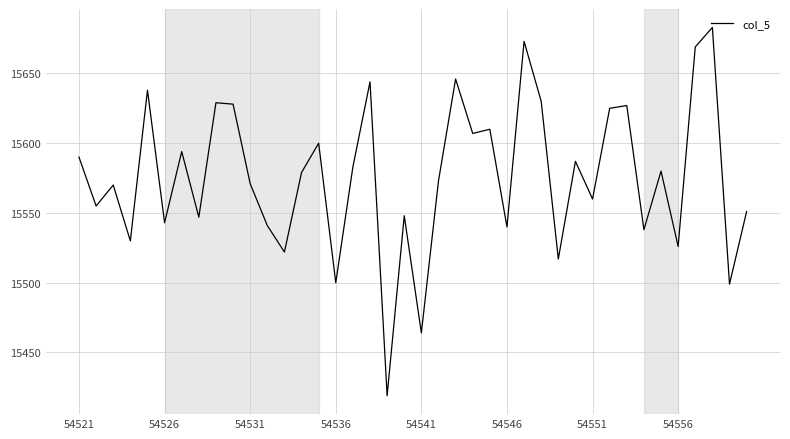

What is the smallest value displayed?

15419